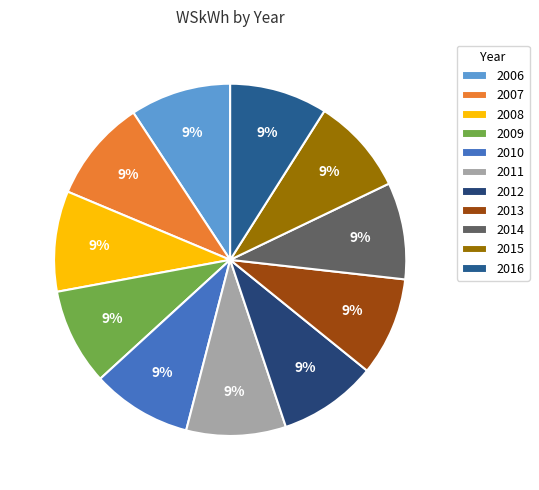

Is there any slice that represents more than half of the pie?

No